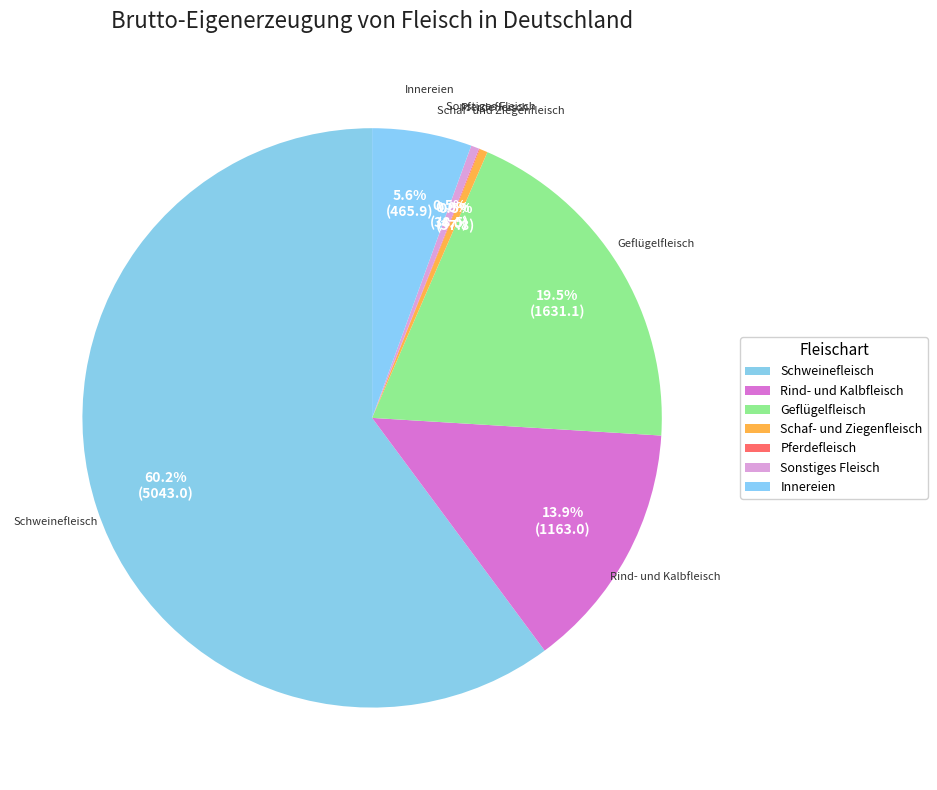

What portion of the pie excludes Sonstiges Fleisch?

99.5%